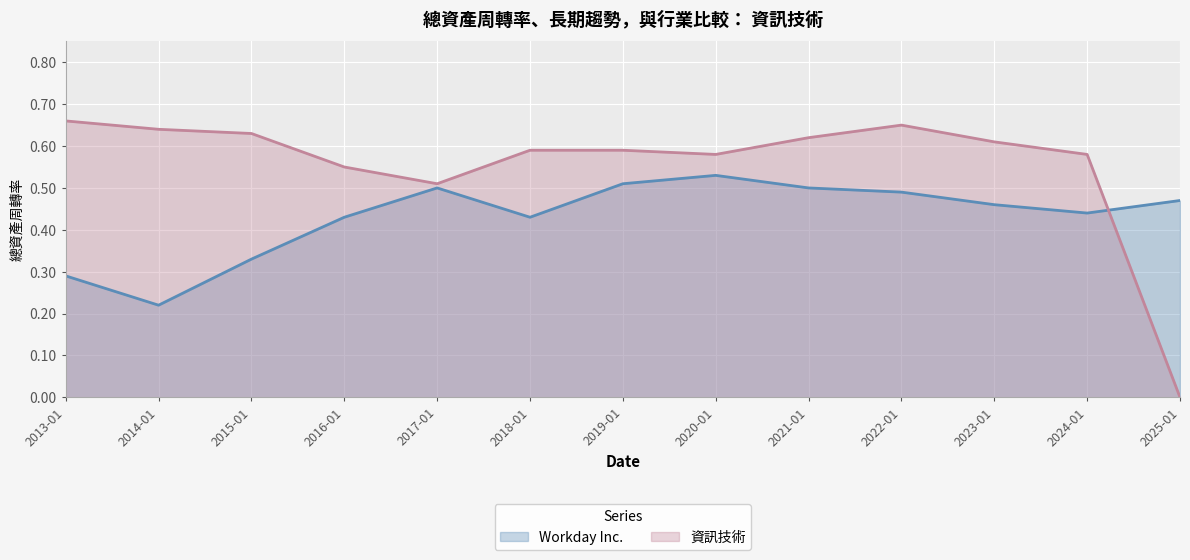

How many interior local peaks does the Workday Inc. series have?

2